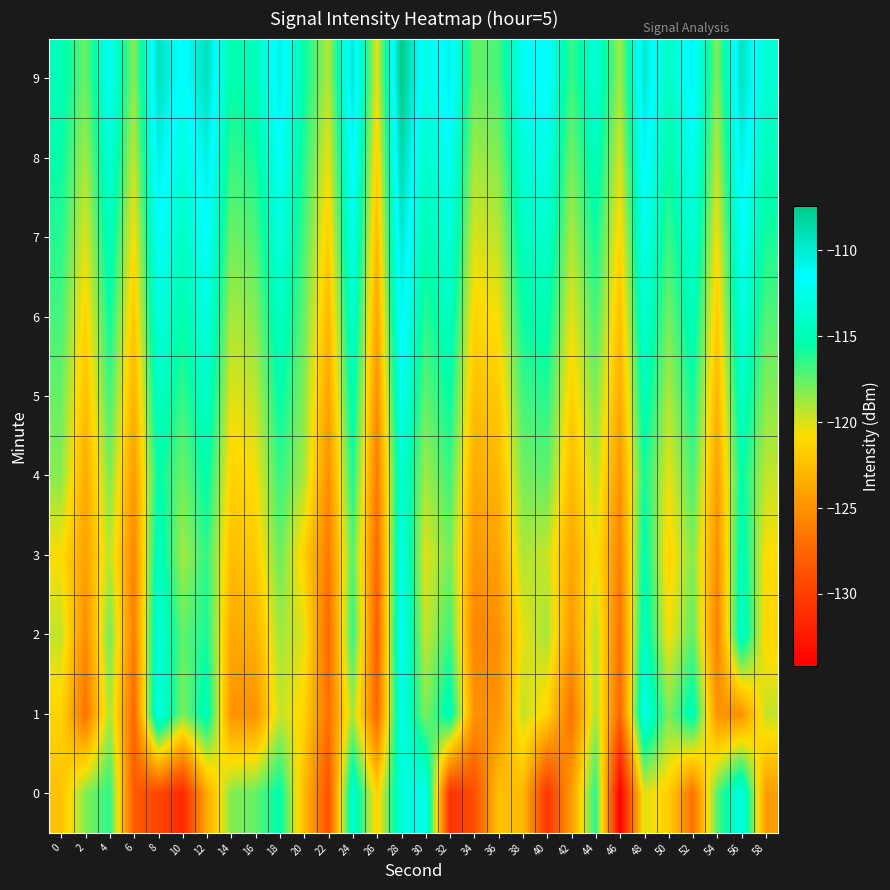

Between 38 and 42, which series saw the biggest shift?

1